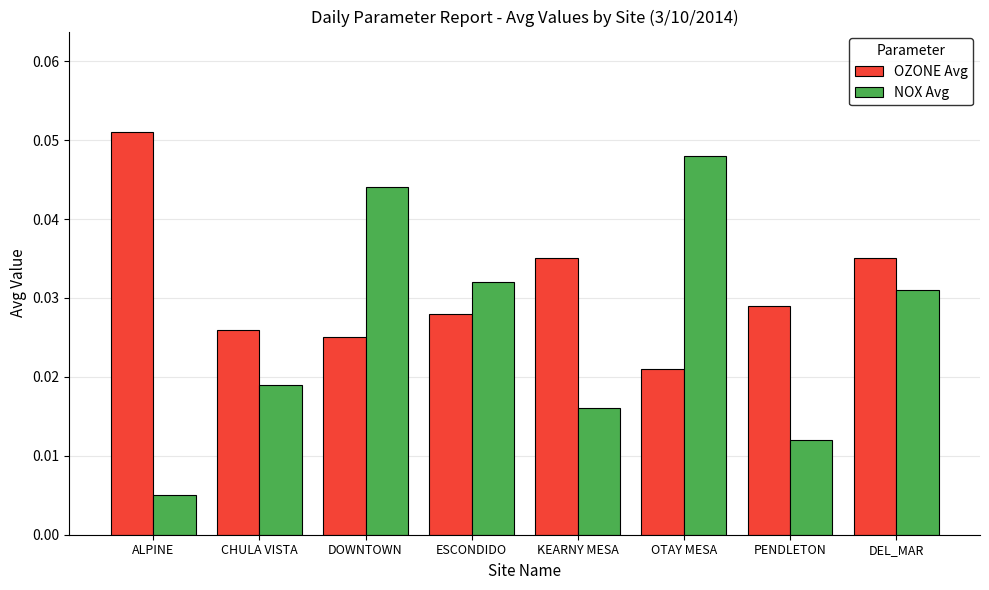

At how many categories does at least one series exceed 0?

8